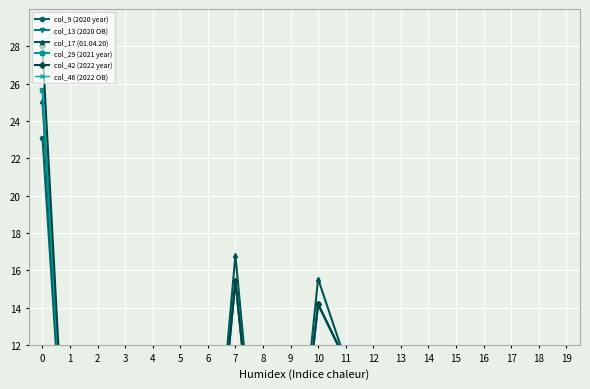

What is the sum of all col_17 (01.04.20) values?

92.0